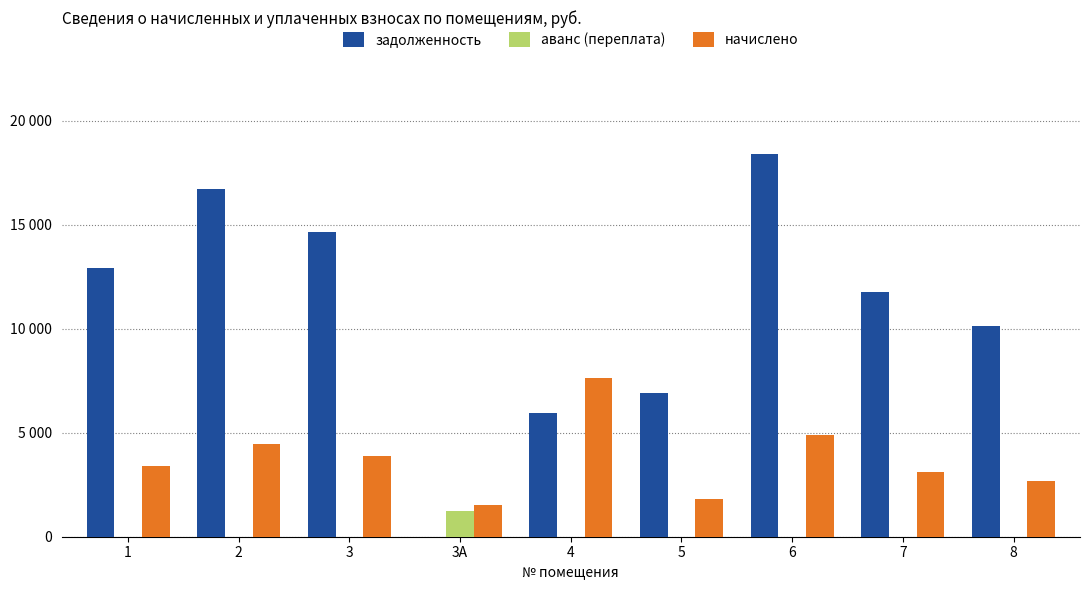

What are all the series names shown in the legend?

задолженность, аванс (переплата), начислено